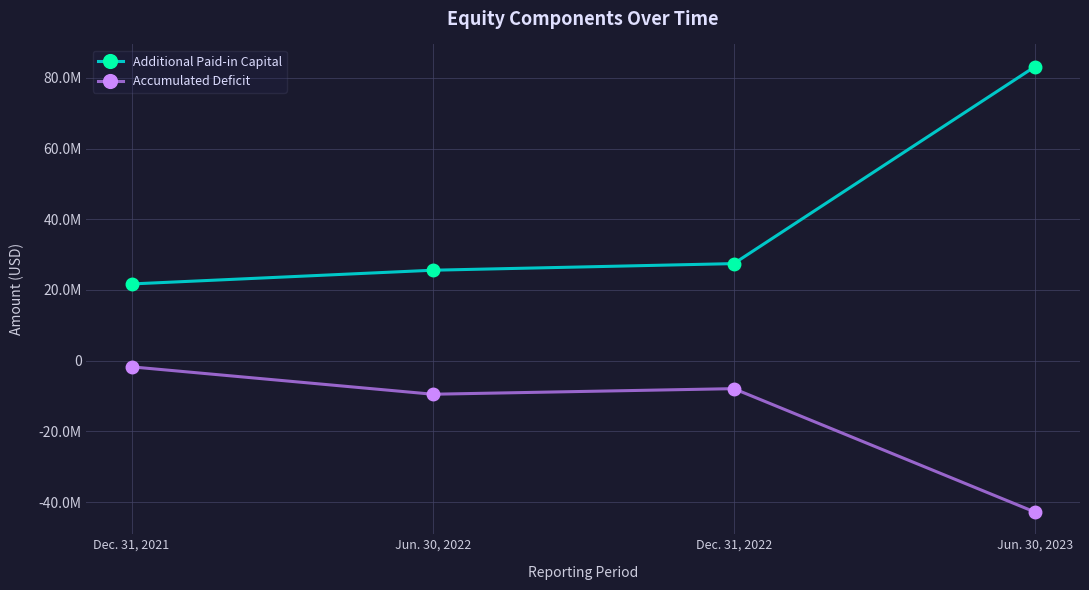

Reading left to right, extract all data points from this chart.

Additional Paid-in Capital: Dec. 31, 2021=21710415	Jun. 30, 2022=25593647	Dec. 31, 2022=27465024	Jun. 30, 2023=83184034
Accumulated Deficit: Dec. 31, 2021=-1747860	Jun. 30, 2022=-9498101	Dec. 31, 2022=-7916792	Jun. 30, 2023=-42819443